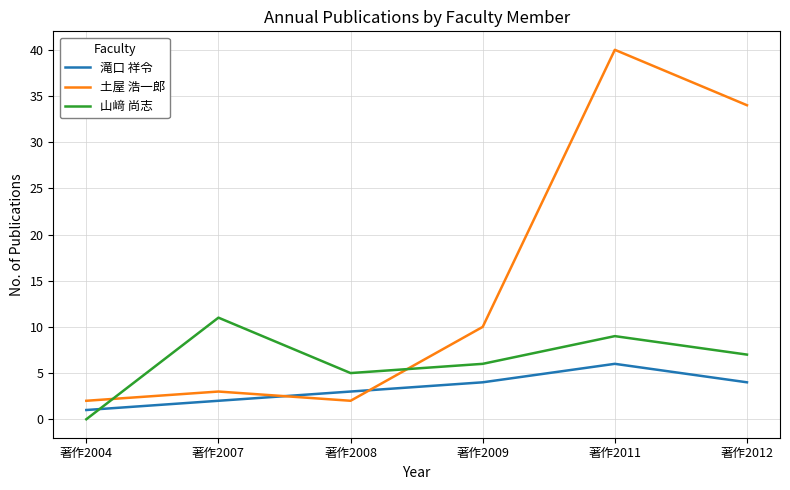

At which category does 山﨑 尚志 reach its first local peak?

著作2007